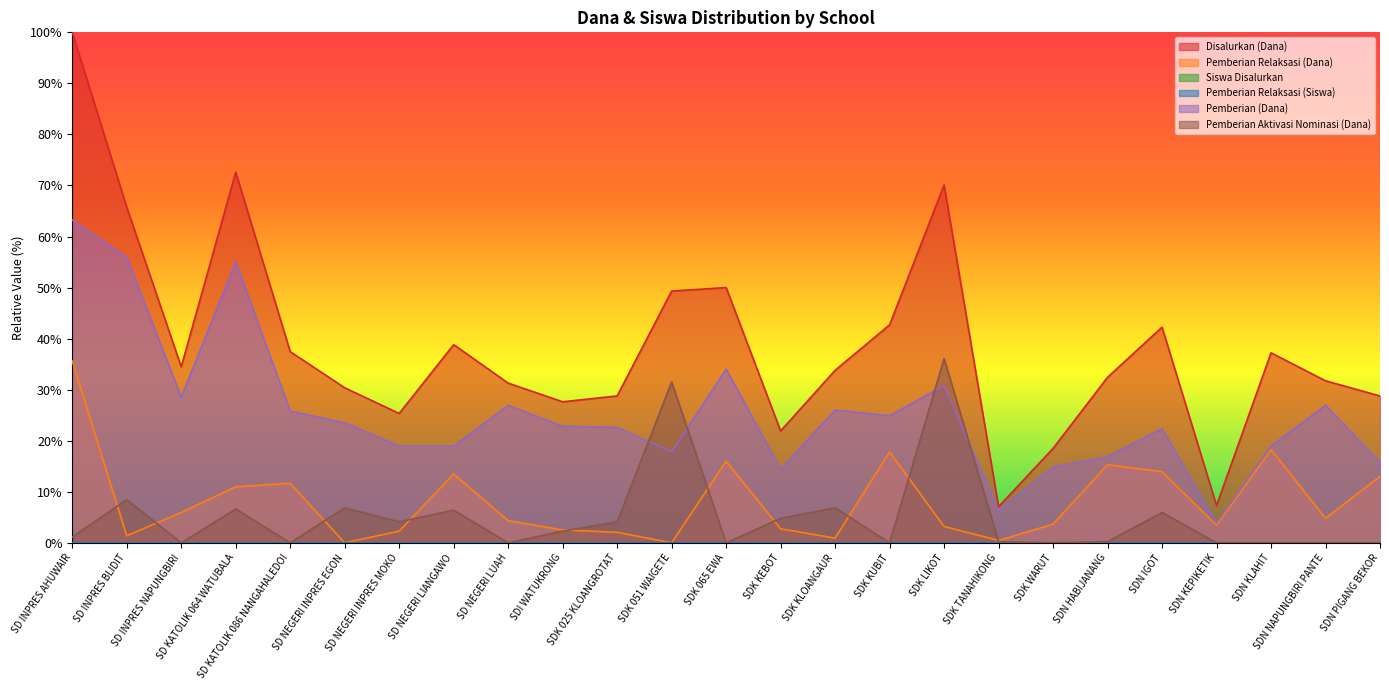

True or false: Siswa Disalurkan has a value of 0.0 at SD INPRES BLIDIT.

False